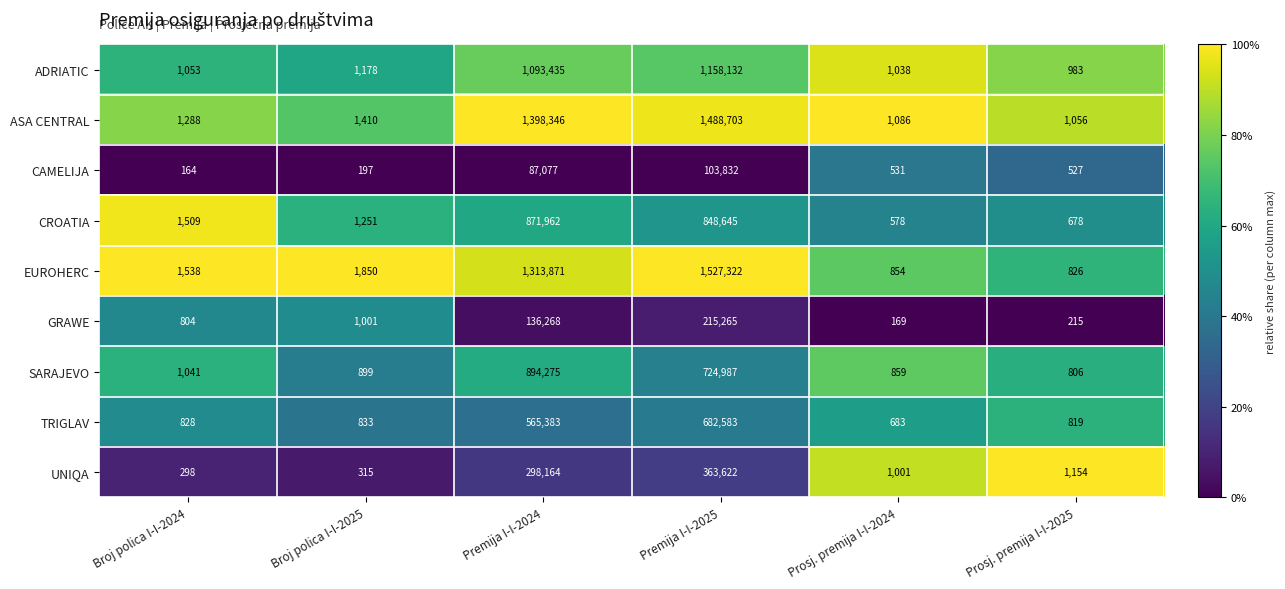

What is the minimum value shown in the chart?

164